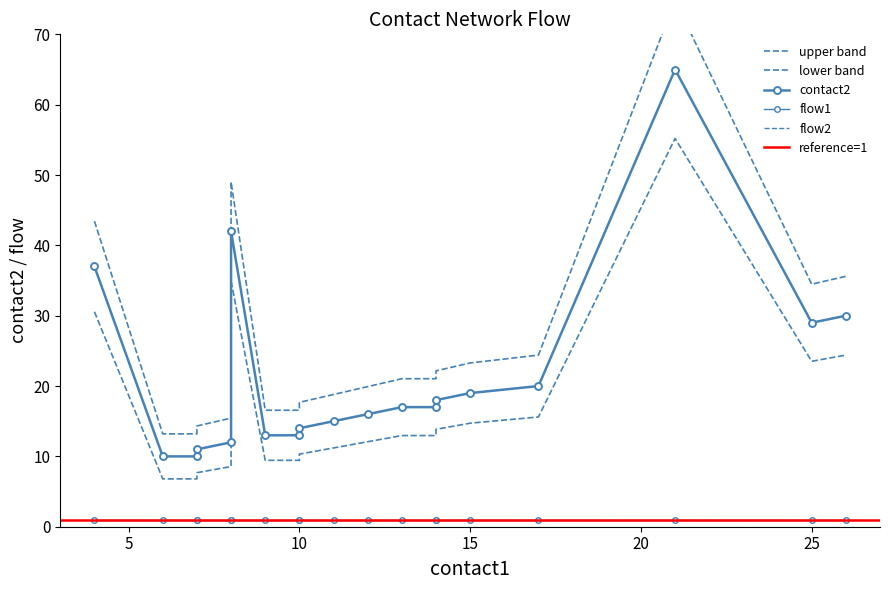

What is the value of the contact2 point at the 1st from the left?

37